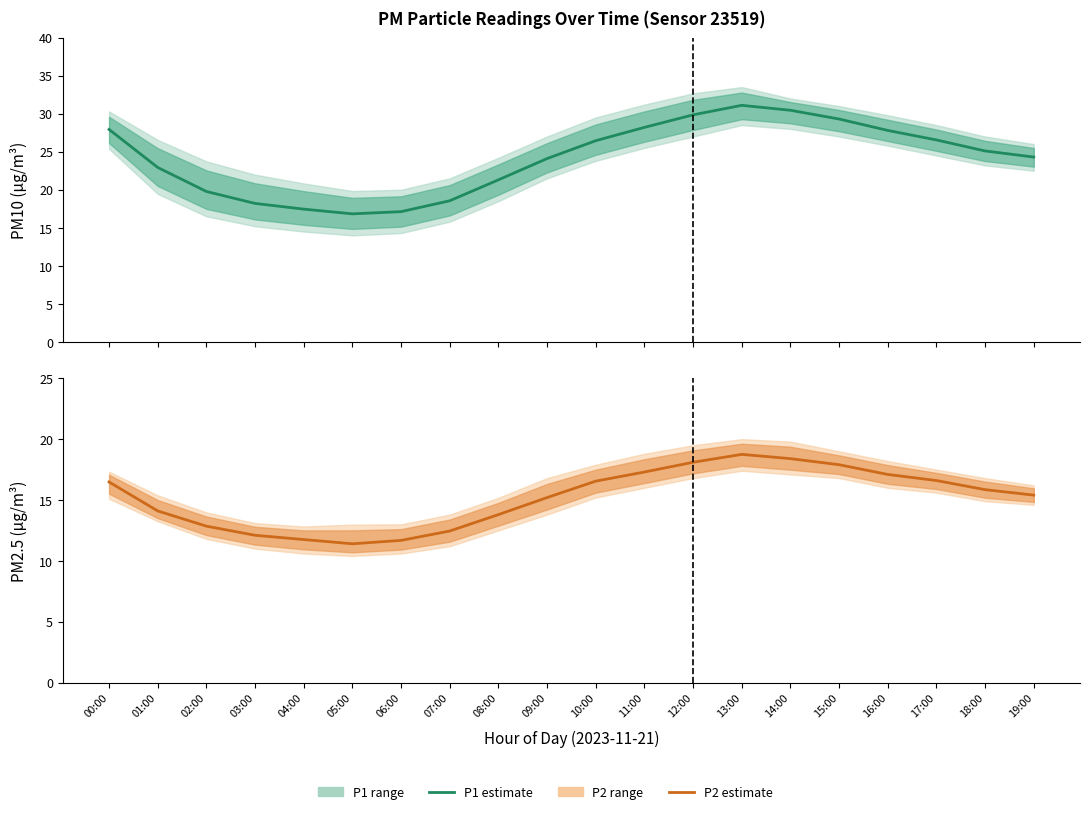

What value does the P1 (PM10) series have at 10:00?

26.4